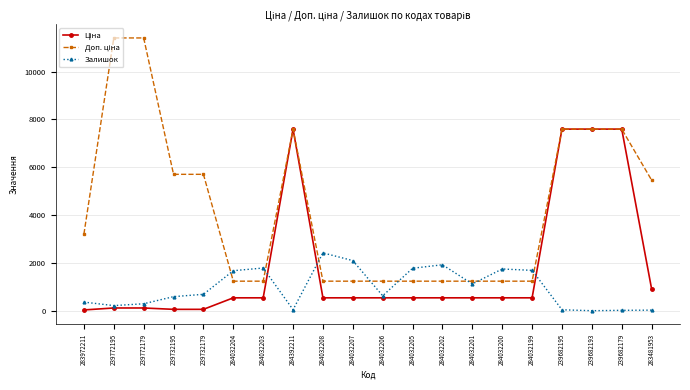

The value of Залишок at 239772179 is 290.0. True or false?

True